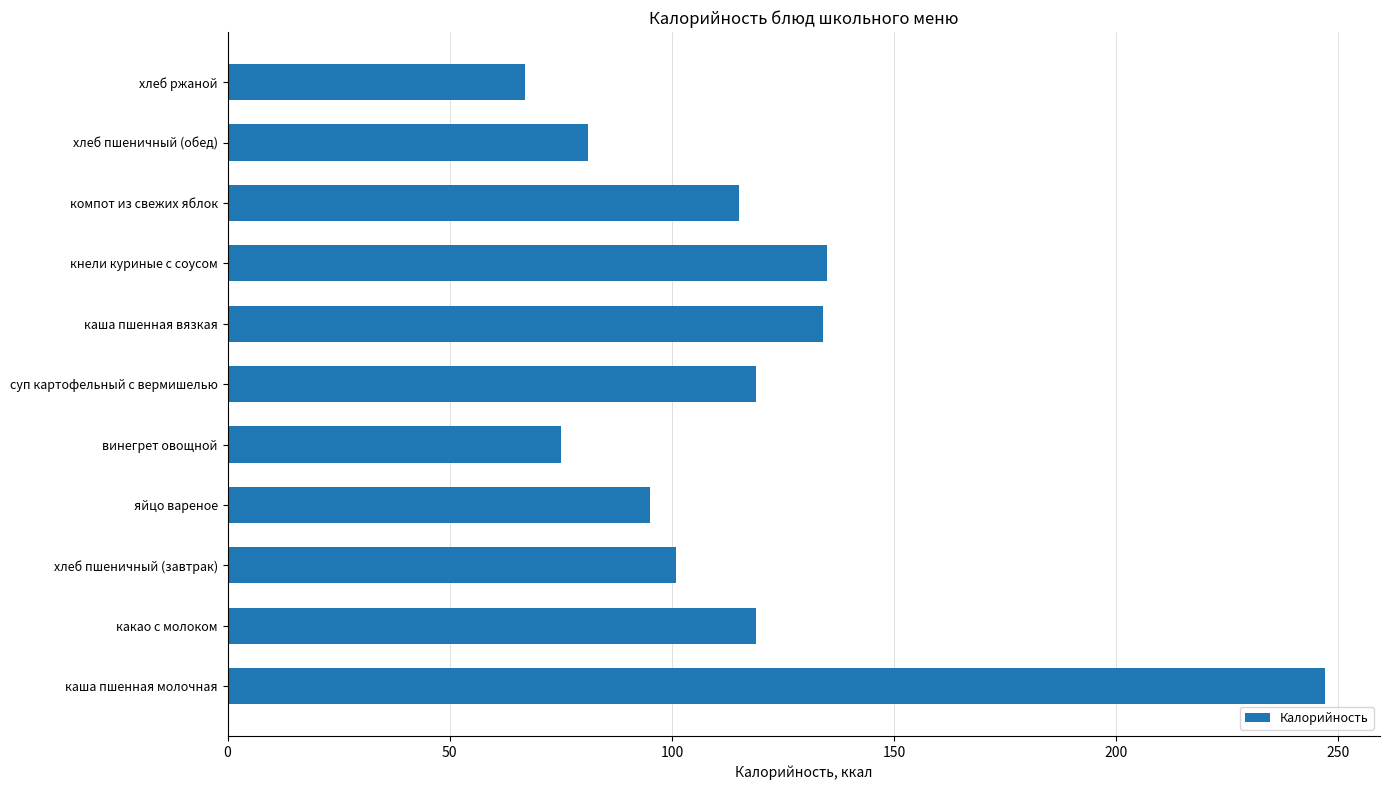

Is it true that the value at винегрет овощной is 75?

True